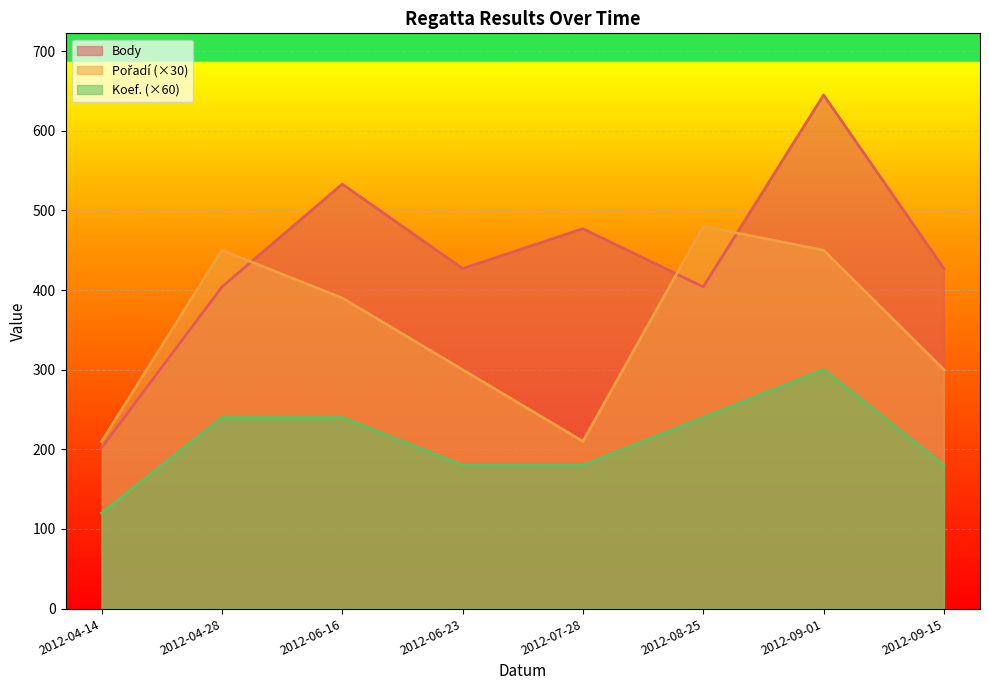

What is the value of the Body point at the 5th from the left?

477